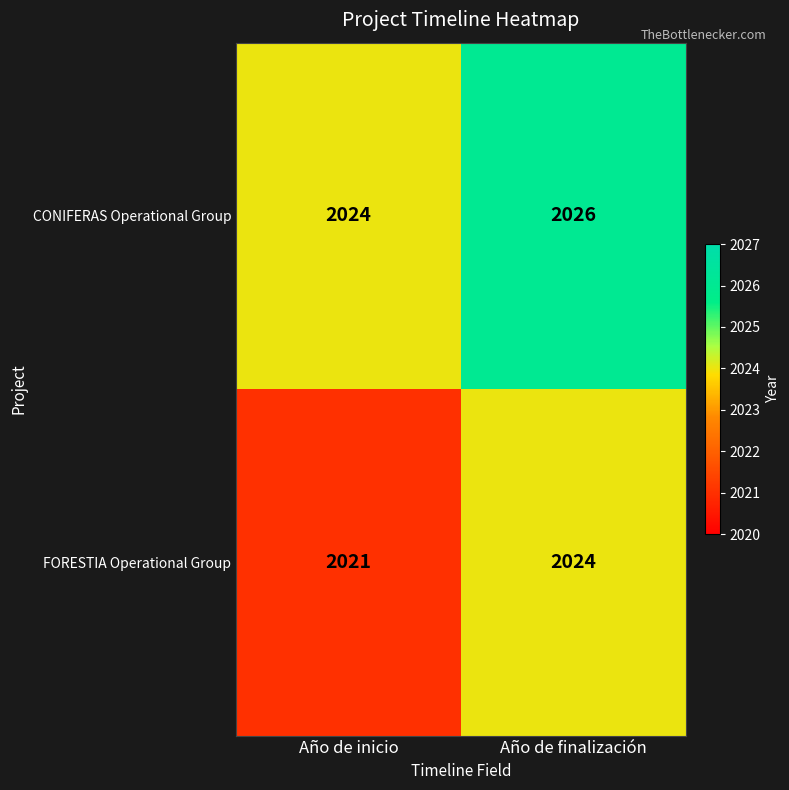

Between Año de inicio and Año de finalización, which series saw the biggest shift?

FORESTIA Operational Group